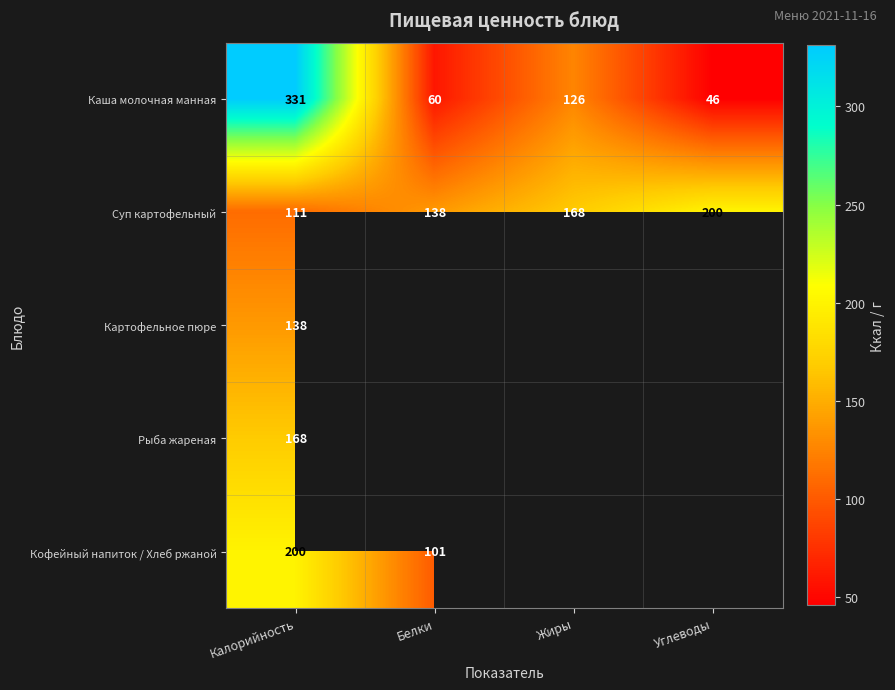

What is the spread (max minus min) of values at Калорийность?

220